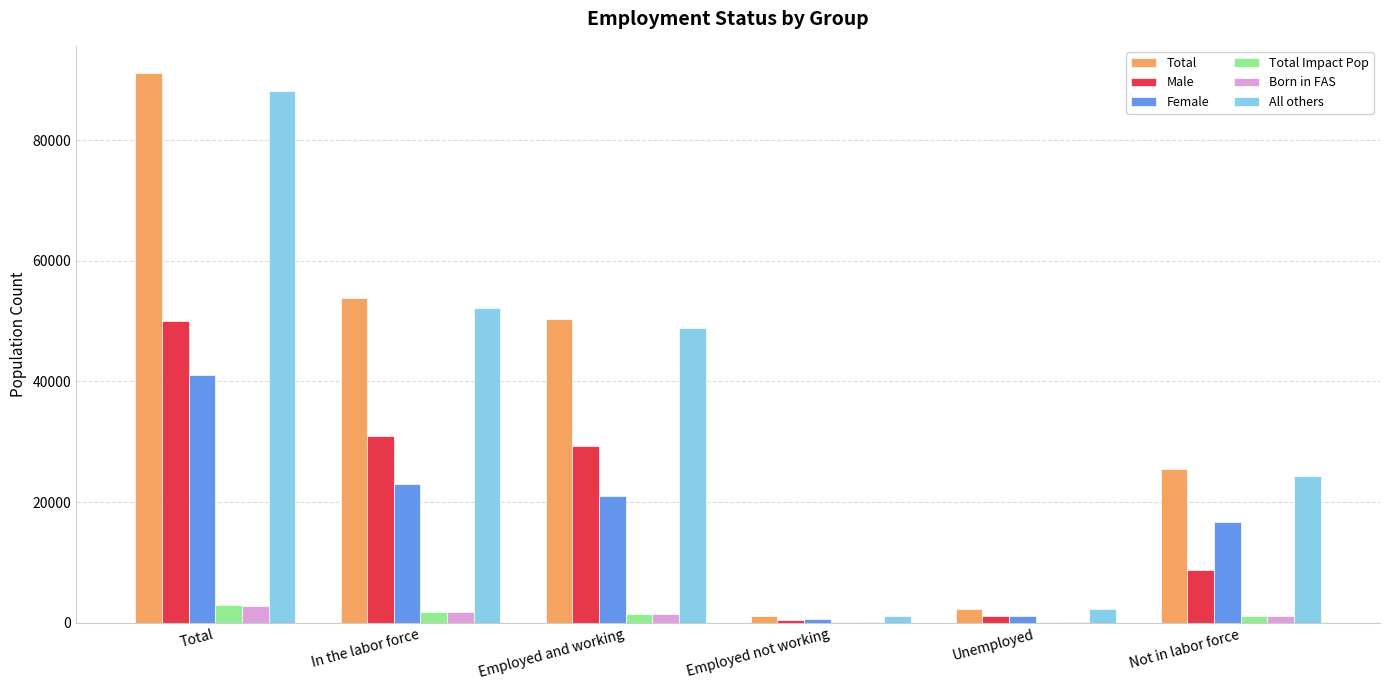

How many series are shown in this chart?

6